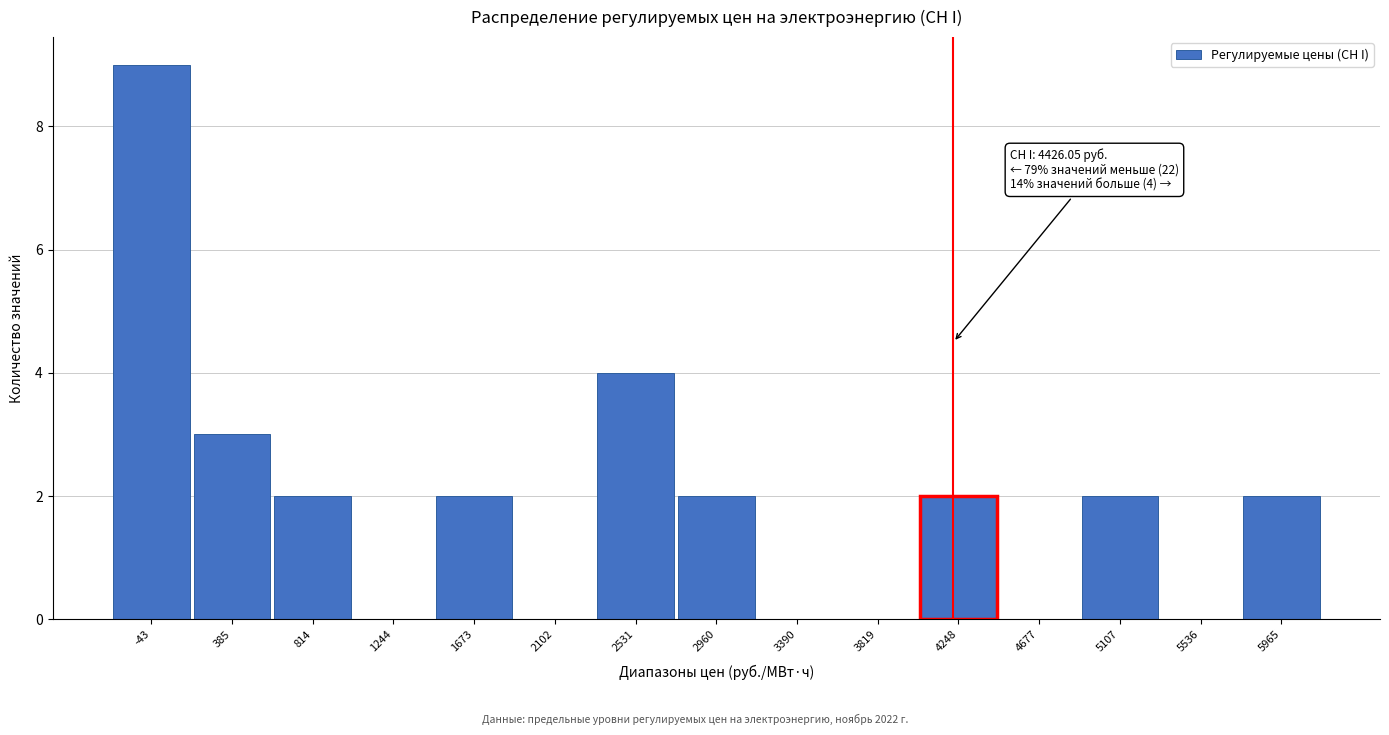

Reading left to right, transcribe all the data shown in this chart.

-43=9	385=3	814=2	1244=0	1673=2	2102=0	2531=4	2960=2	3390=0	3819=0	4248=2	4677=0	5107=2	5536=0	5965=2